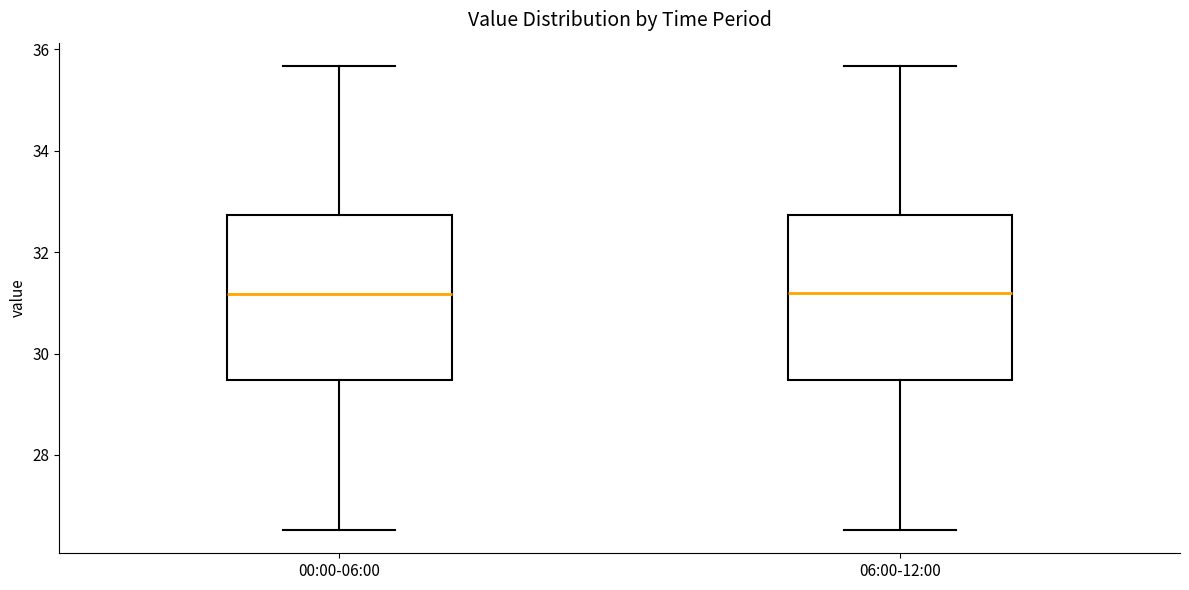

Reading left to right, transcribe this box plot: for each box, give where its median line is, the range the box spans, and where its two whiskers end, as read against the y-axis. The values are not printed on the chart, so give them approximately, as read against the axis.

00:00-06:00: median 31.2, box 29.4 to 32.8, whiskers 26.6 to 35.6
06:00-12:00: median 31.2, box 29.4 to 32.8, whiskers 26.6 to 35.6